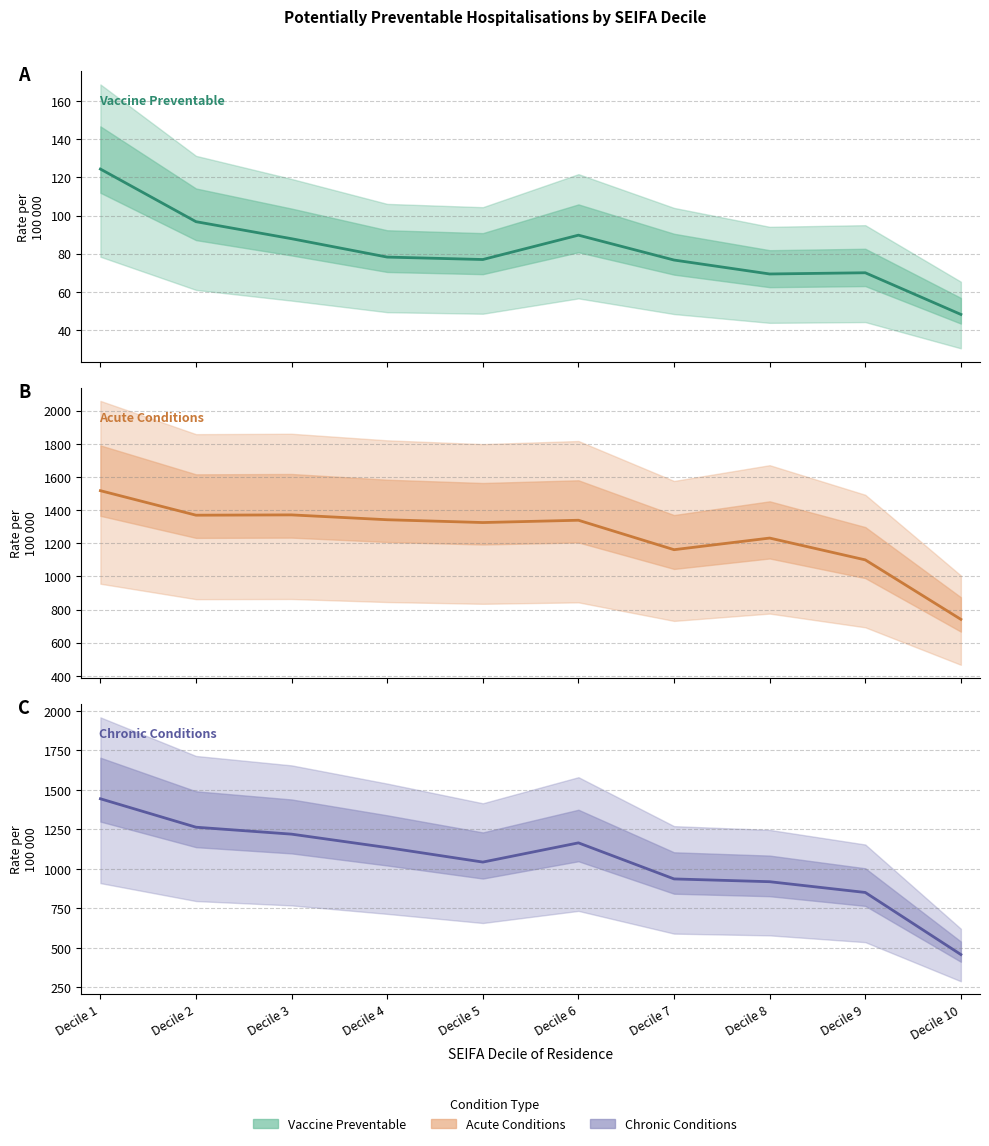

What is the spread (max minus min) of values at Decile 9?

1030.0